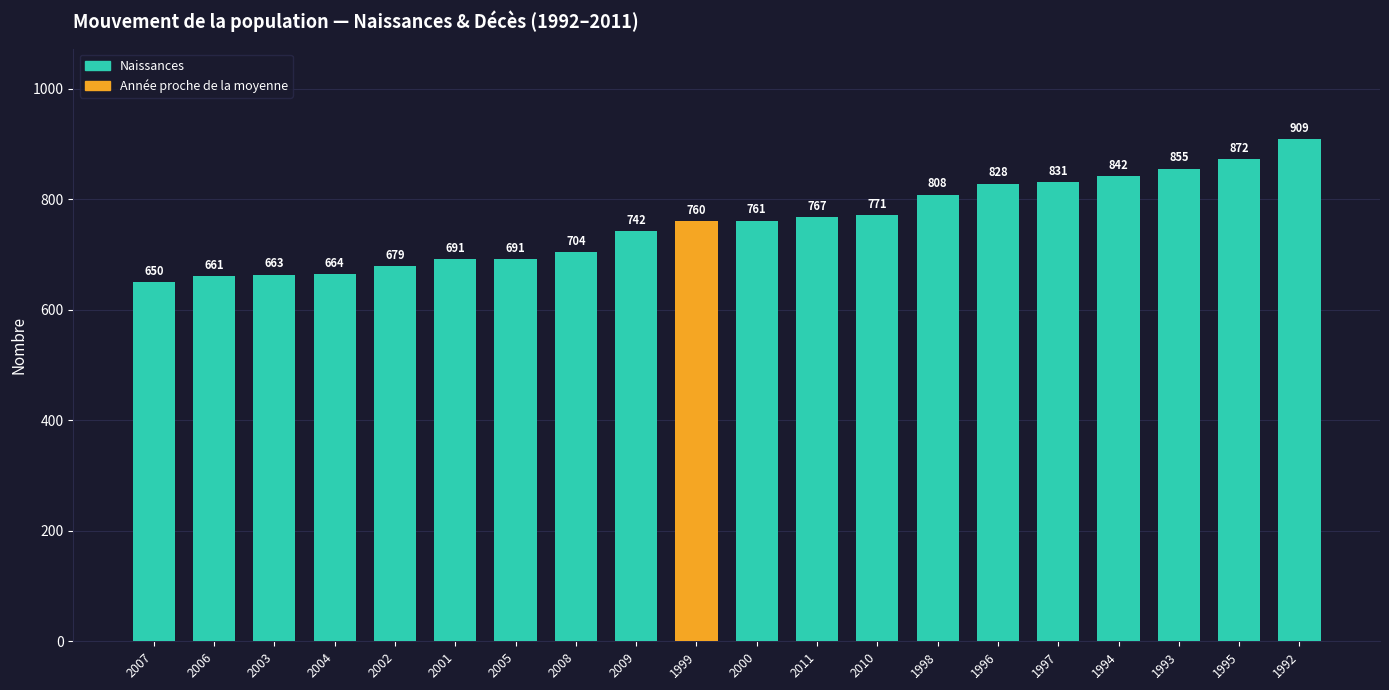

How many series are shown in this chart?

2